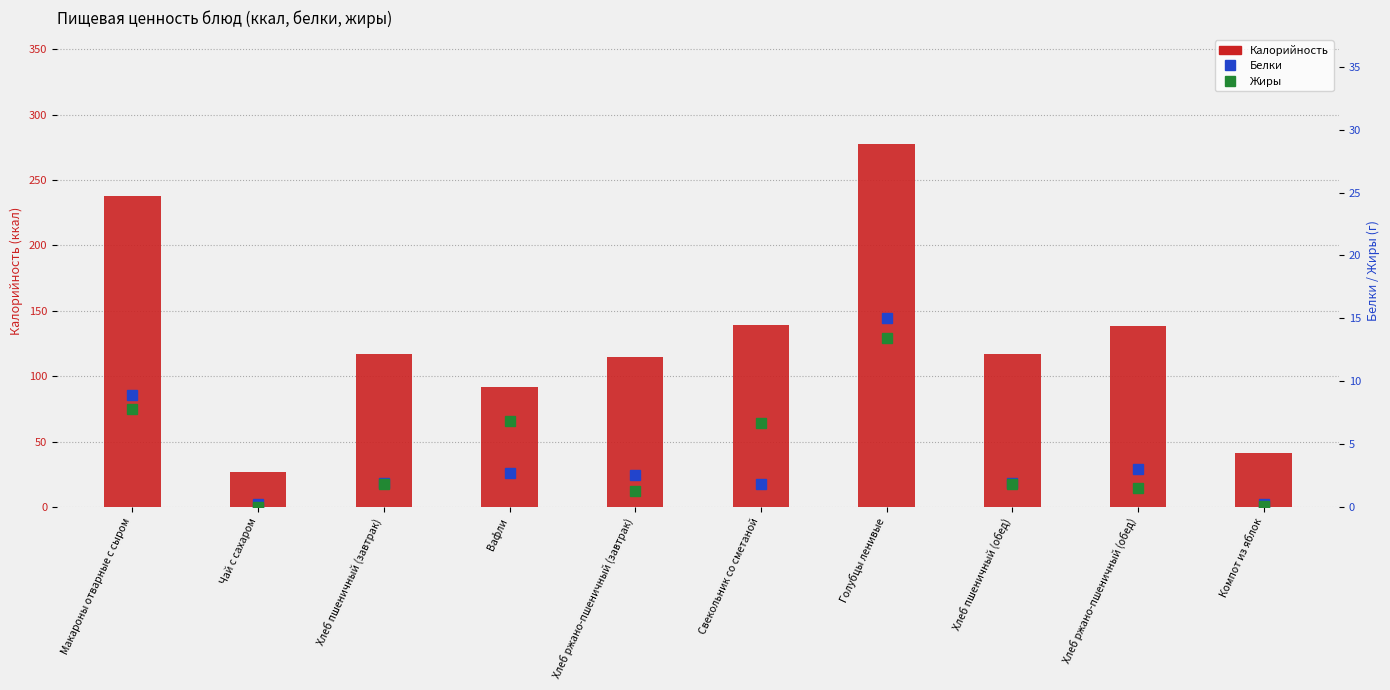

True or false: Белки has a value of 1.3 at Вафли.

False